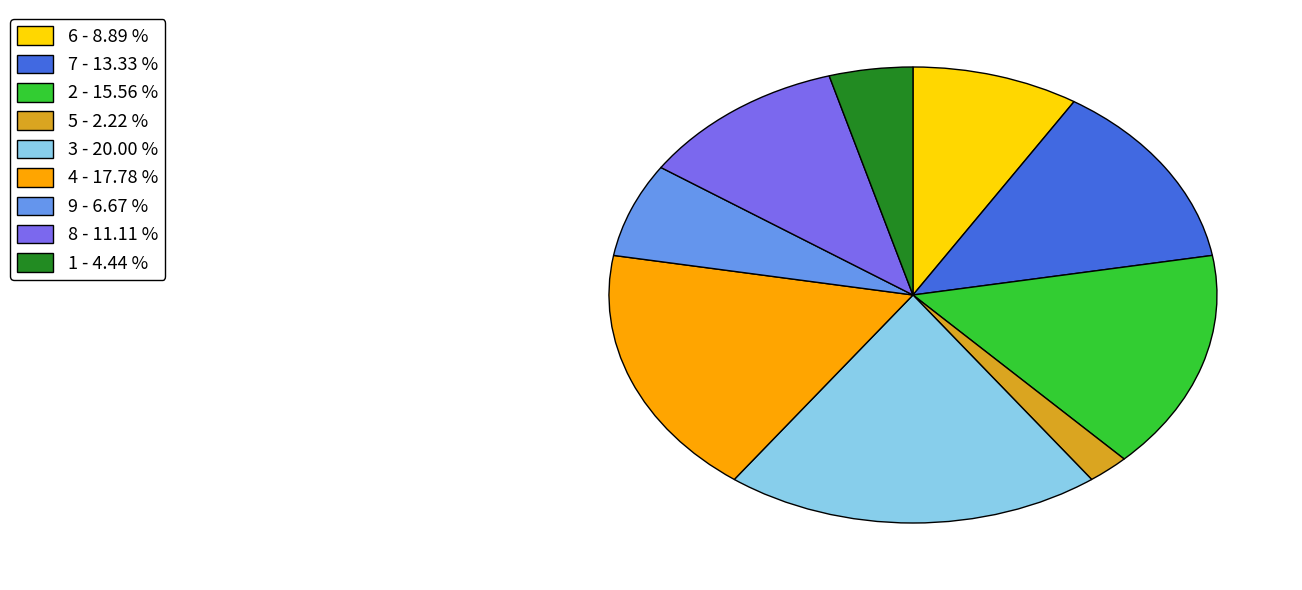

Rank the categories by value from highest to lowest.

3 - 20.00 %, 4 - 17.78 %, 2 - 15.56 %, 7 - 13.33 %, 8 - 11.11 %, 6 - 8.89 %, 9 - 6.67 %, 1 - 4.44 %, 5 - 2.22 %